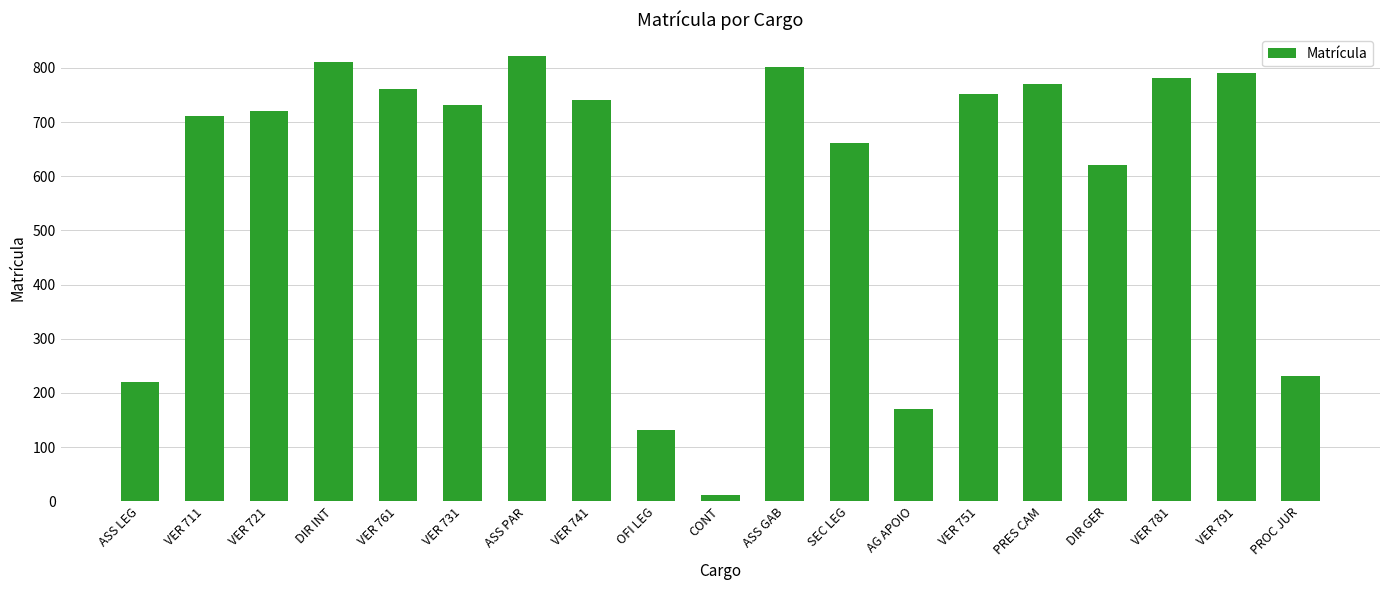

Which has a higher value, OFI LEG or DIR GER?

DIR GER